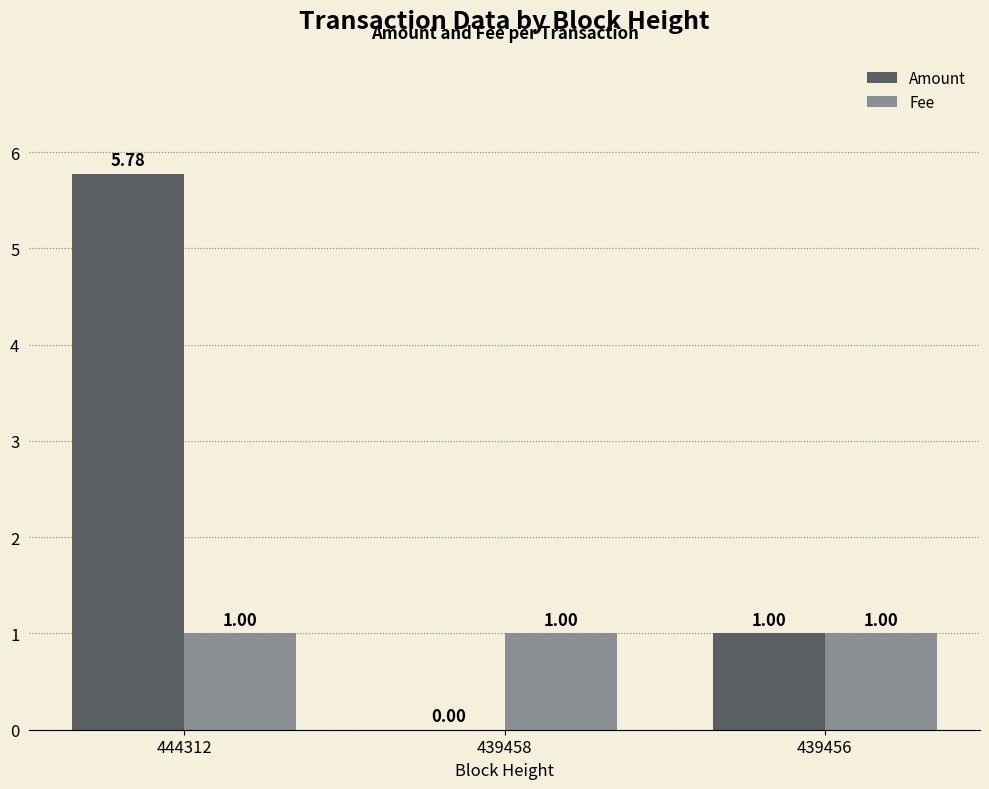

What is the average value of the Fee series?

1.0